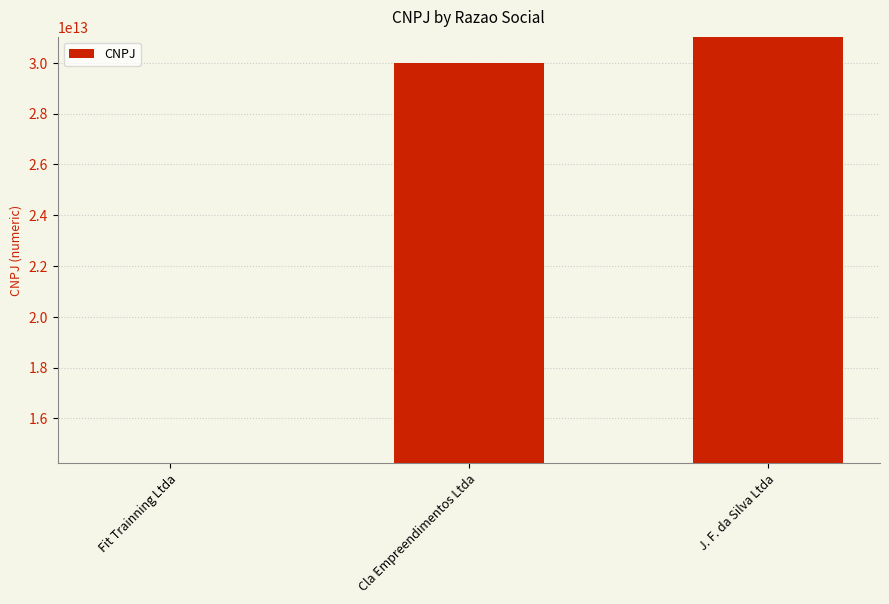

What is the label of the 3rd bar from the right?

Fit Trainning Ltda